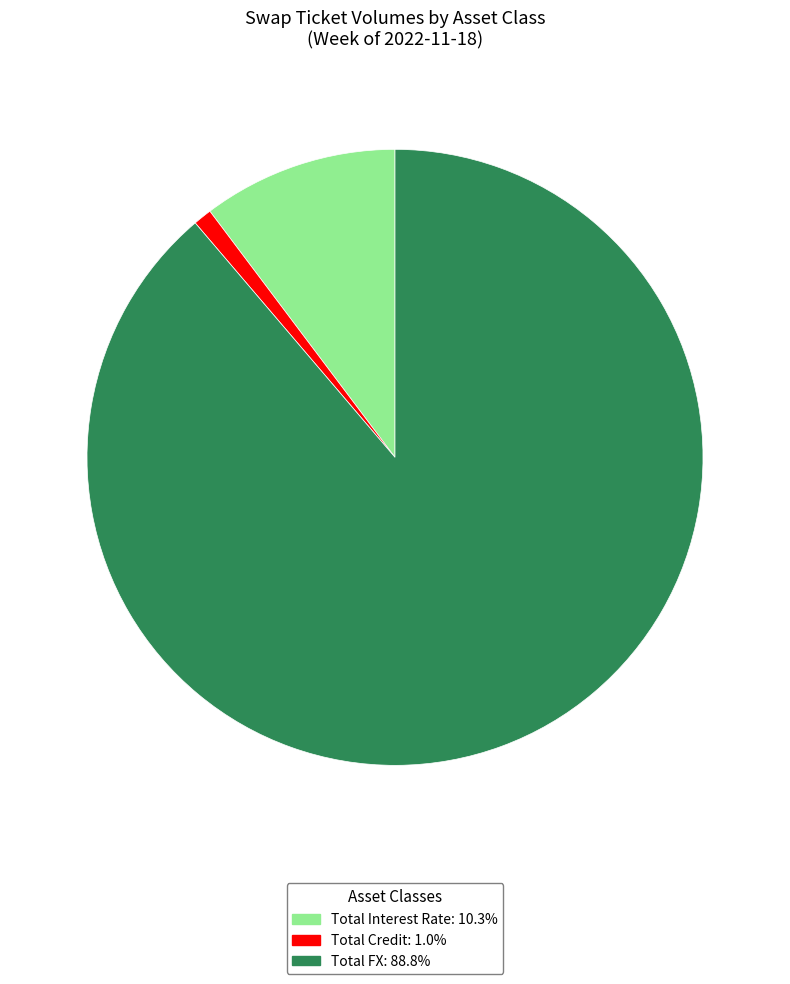

What is the majority slice?

Total FX